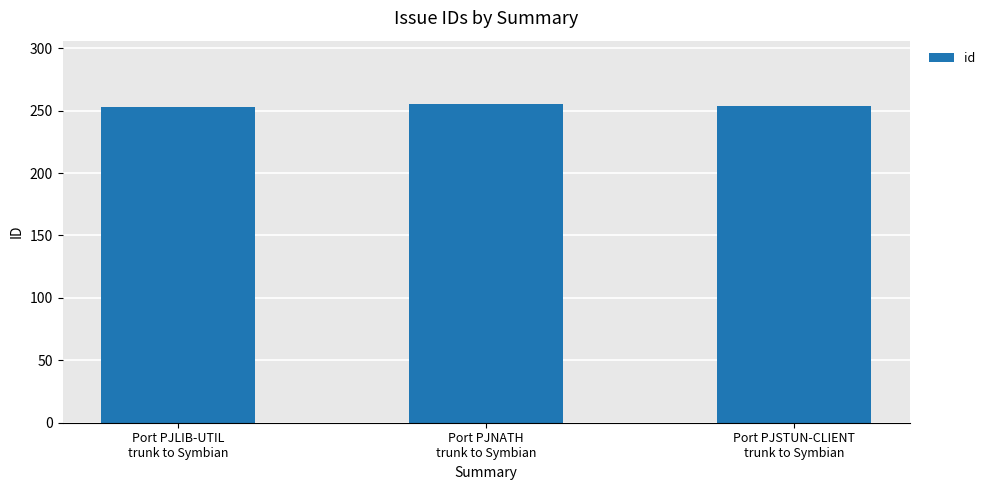

What is the change in value from Port PJLIB-UTIL
trunk to Symbian to Port PJNATH
trunk to Symbian?

+2